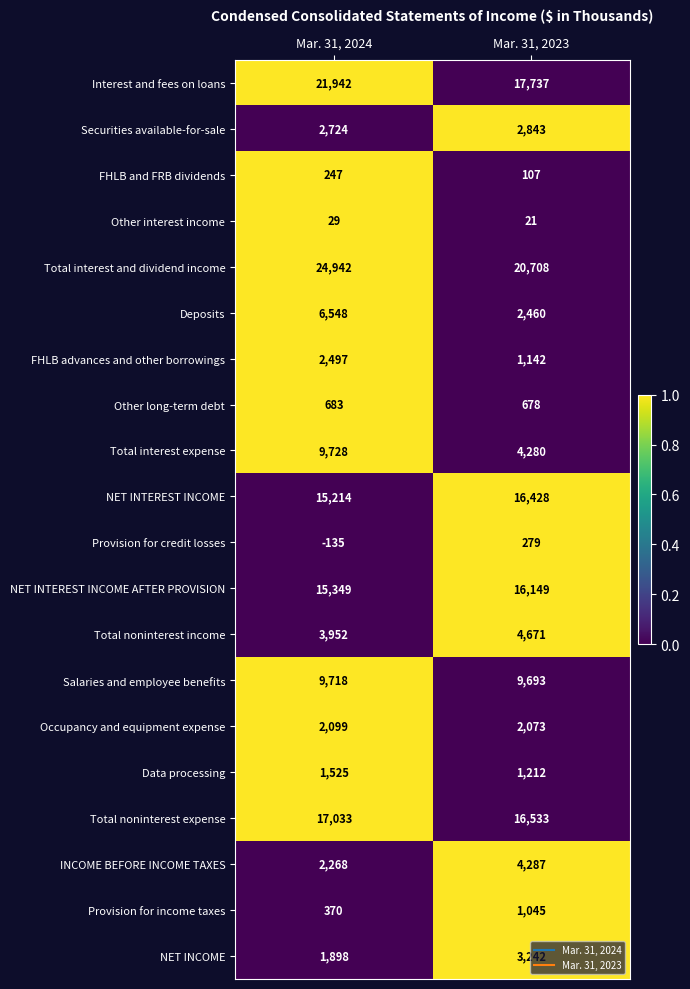

Which label corresponds to the smallest value in the chart?

Mar. 31, 2024